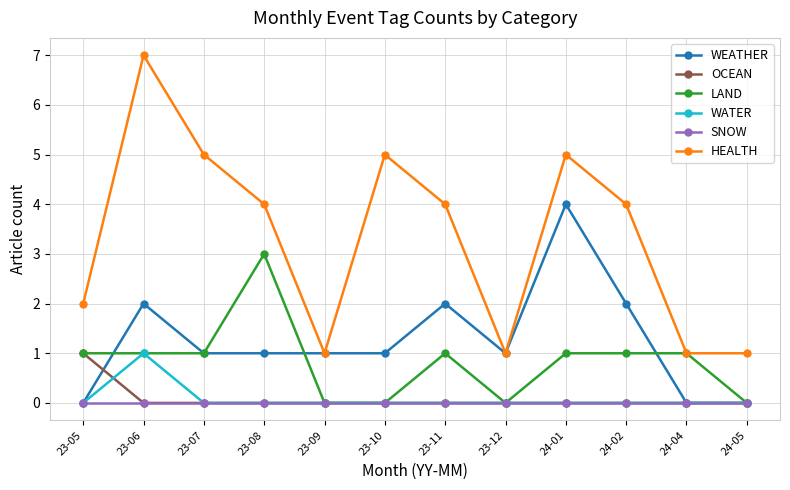

Reading left to right, what are all the values shown in this chart?

WEATHER: 23-05=0	23-06=2	23-07=1	23-08=1	23-09=1	23-10=1	23-11=2	23-12=1	24-01=4	24-02=2	24-04=0	24-05=0
OCEAN: 23-05=1	23-06=0	23-07=0	23-08=0	23-09=0	23-10=0	23-11=0	23-12=0	24-01=0	24-02=0	24-04=0	24-05=0
LAND: 23-05=1	23-06=1	23-07=1	23-08=3	23-09=0	23-10=0	23-11=1	23-12=0	24-01=1	24-02=1	24-04=1	24-05=0
WATER: 23-05=0	23-06=1	23-07=0	23-08=0	23-09=0	23-10=0	23-11=0	23-12=0	24-01=0	24-02=0	24-04=0	24-05=0
SNOW: 23-05=0	23-06=0	23-07=0	23-08=0	23-09=0	23-10=0	23-11=0	23-12=0	24-01=0	24-02=0	24-04=0	24-05=0
HEALTH: 23-05=2	23-06=7	23-07=5	23-08=4	23-09=1	23-10=5	23-11=4	23-12=1	24-01=5	24-02=4	24-04=1	24-05=1